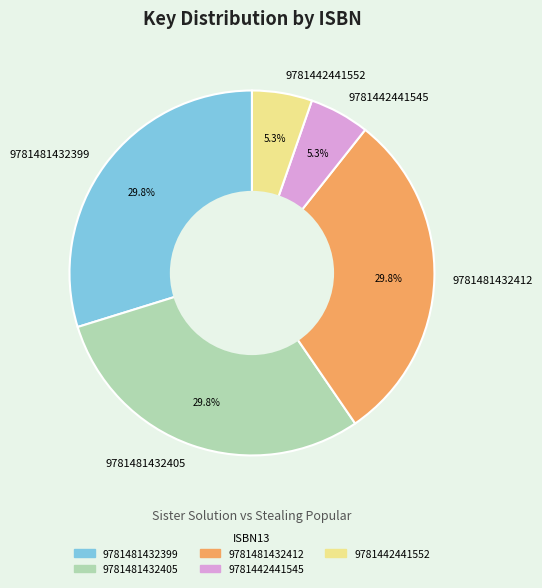

Is 9781442441552 the majority of the pie?

No